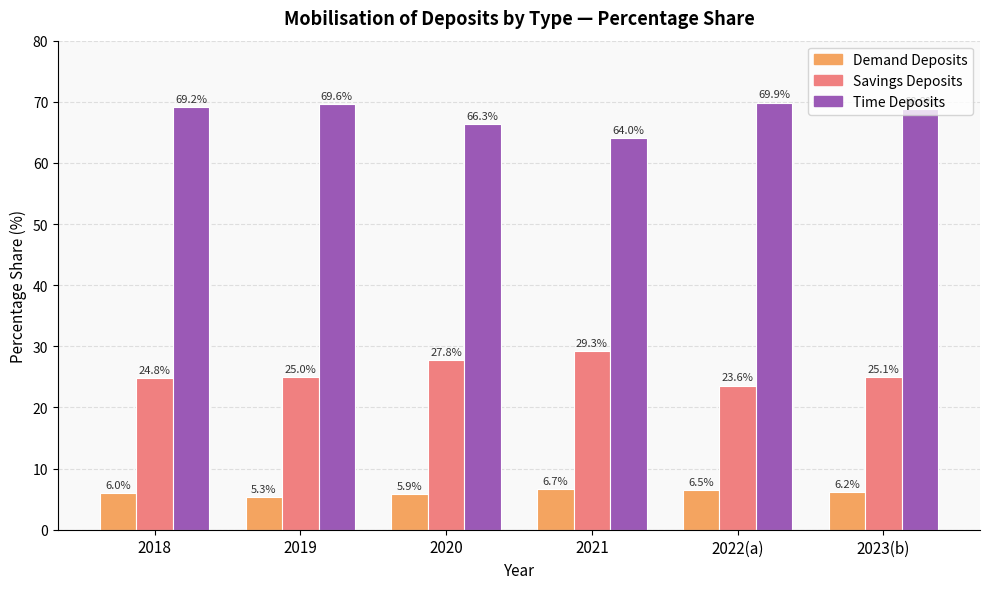

Is it true that Demand Deposits equals 5.9 at 2020?

True